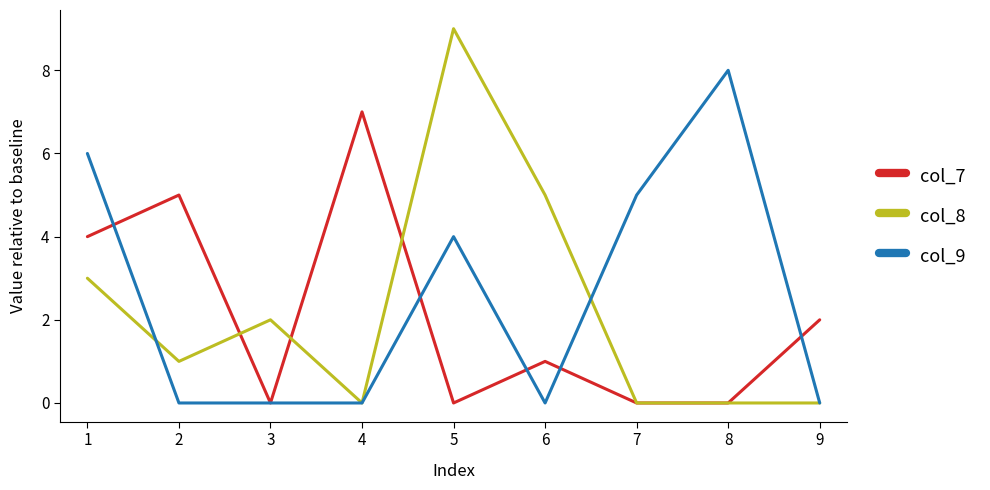

What is the difference between the maximum and minimum values in the col_7 series?

7